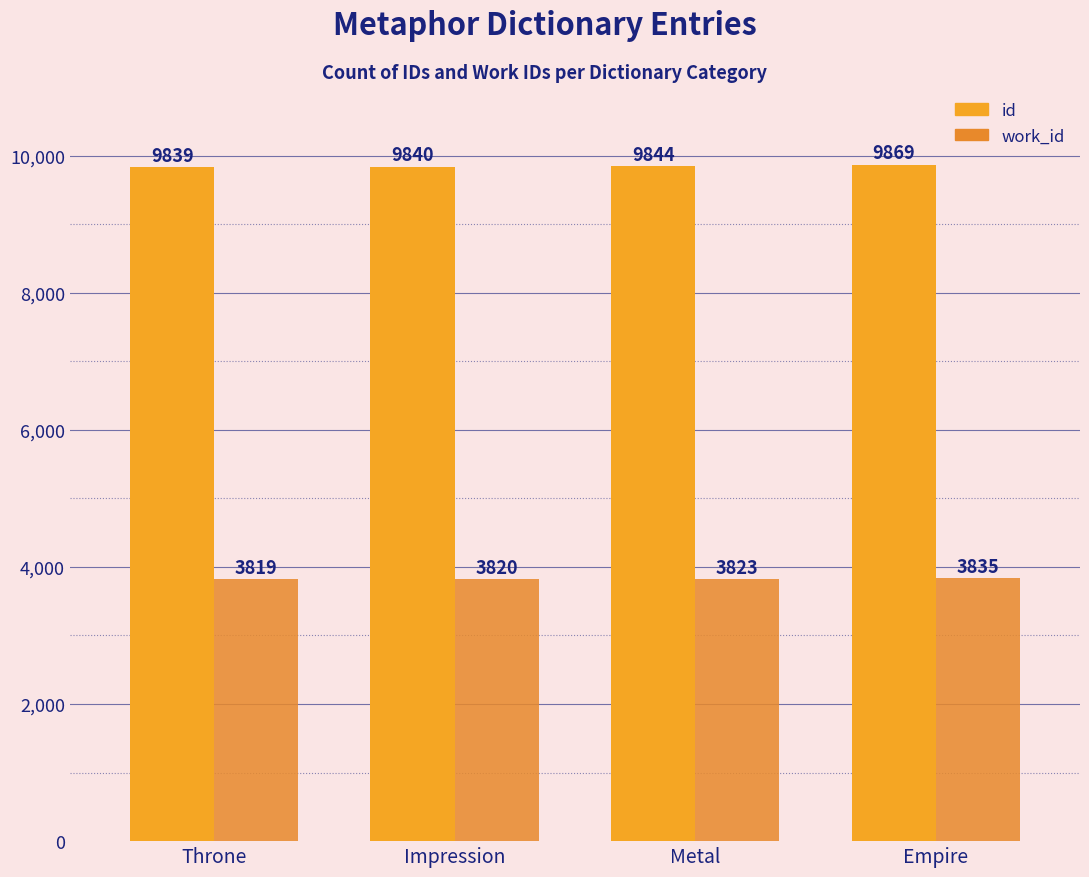

At how many categories does at least one series exceed 7091?

4